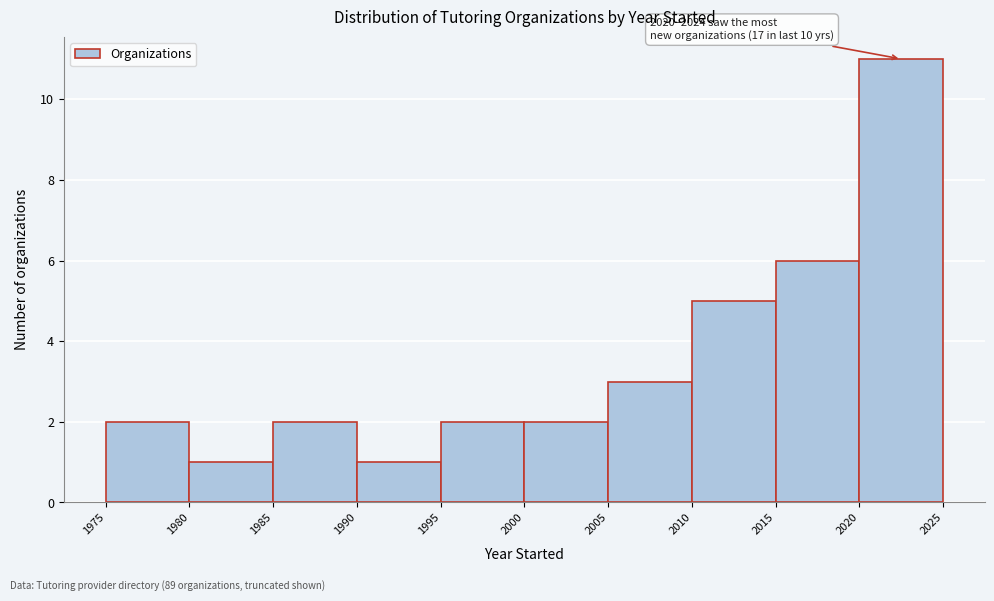

Over which range of the x-axis is the bar tallest?

2020 to 2025